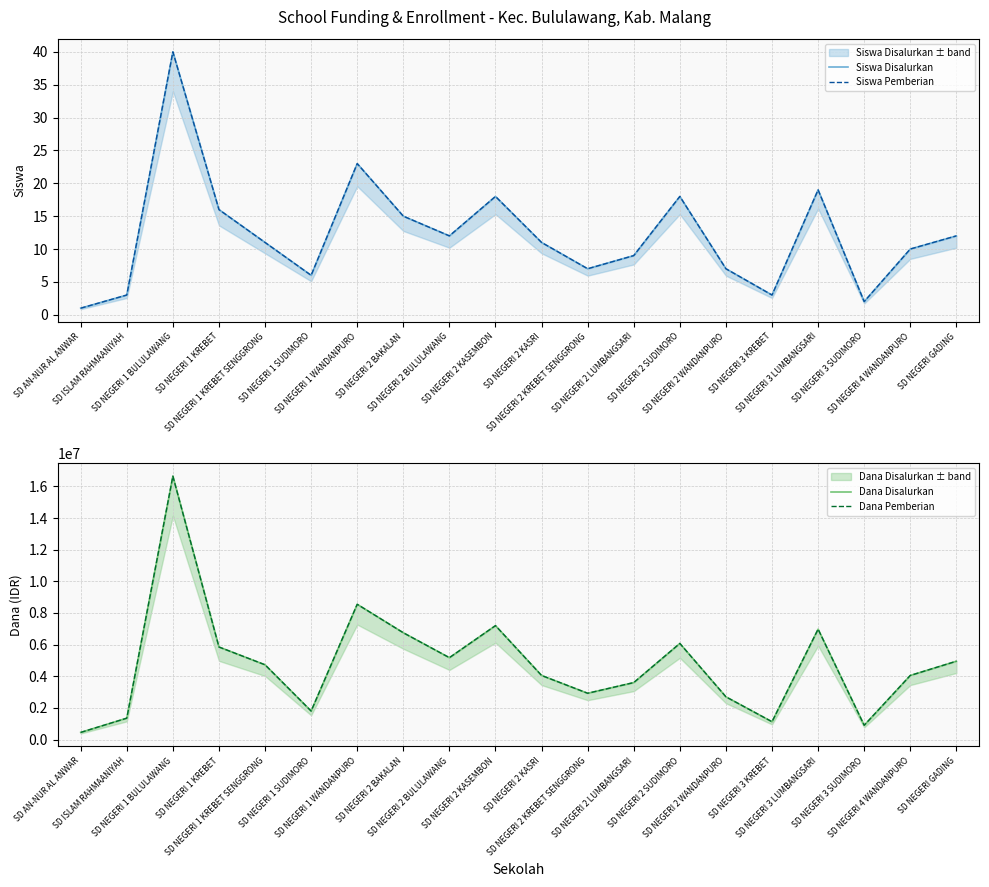

What is the spread (max minus min) of values at SD NEGERI 2 KASEMBON?

7199982